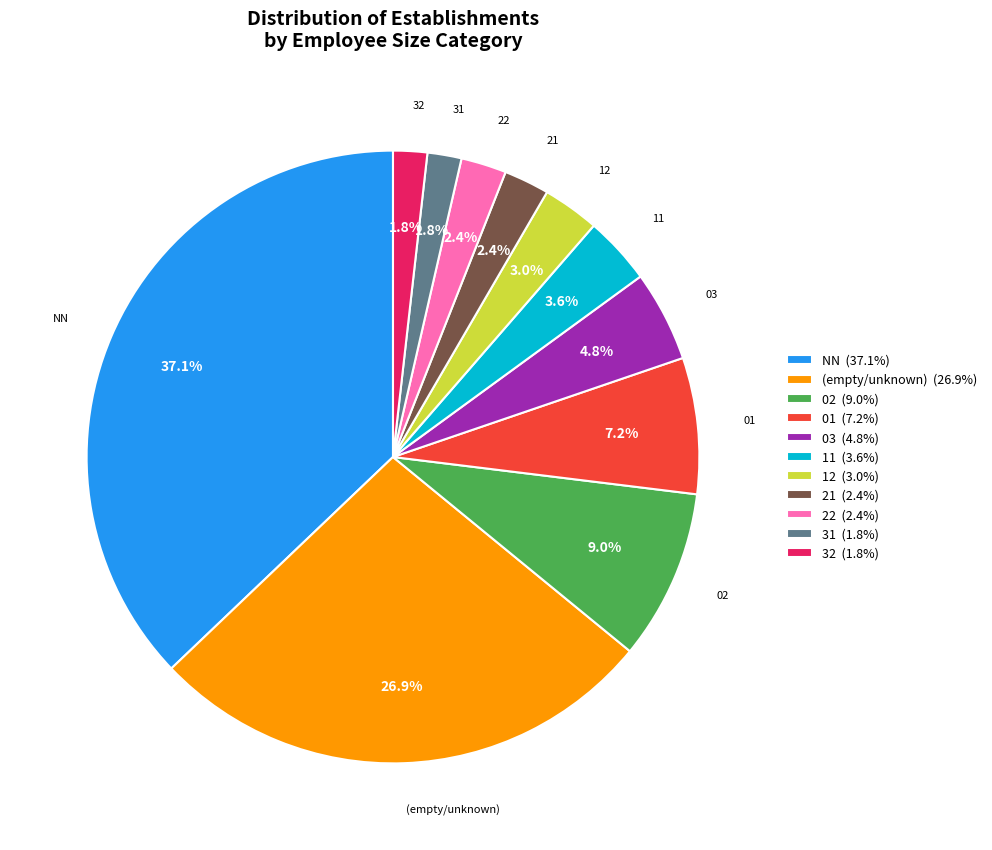

What is the ratio of the value at (empty/unknown) (26.9%) to the value at 11 (3.6%)?

7.5